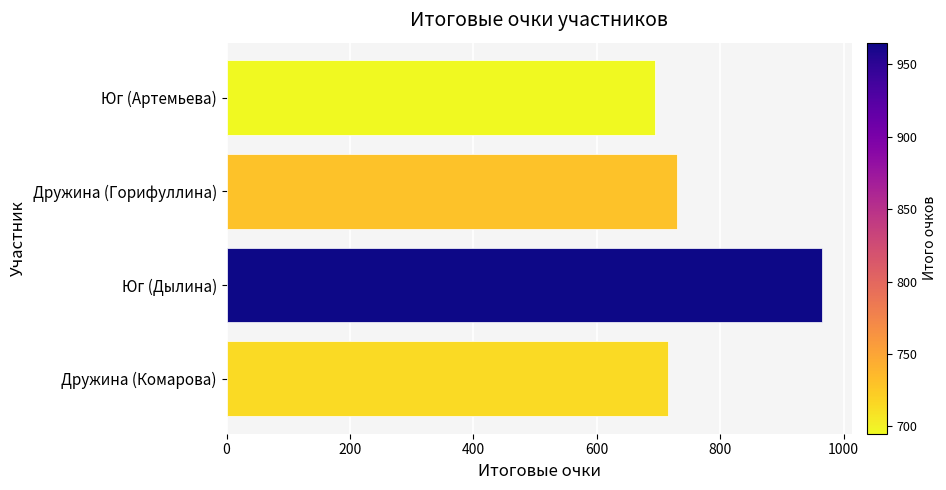

Approximately how many times larger is the value at Дружина (Горифуллина) compared to Юг (Дылина)?

0.8